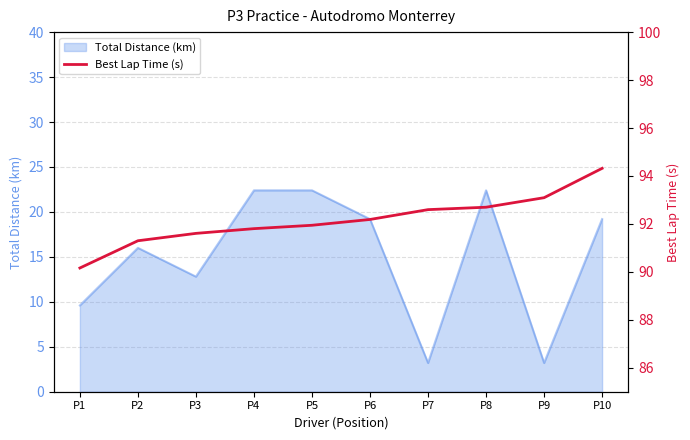

True or false: the data shows 131.0 at P3.

False